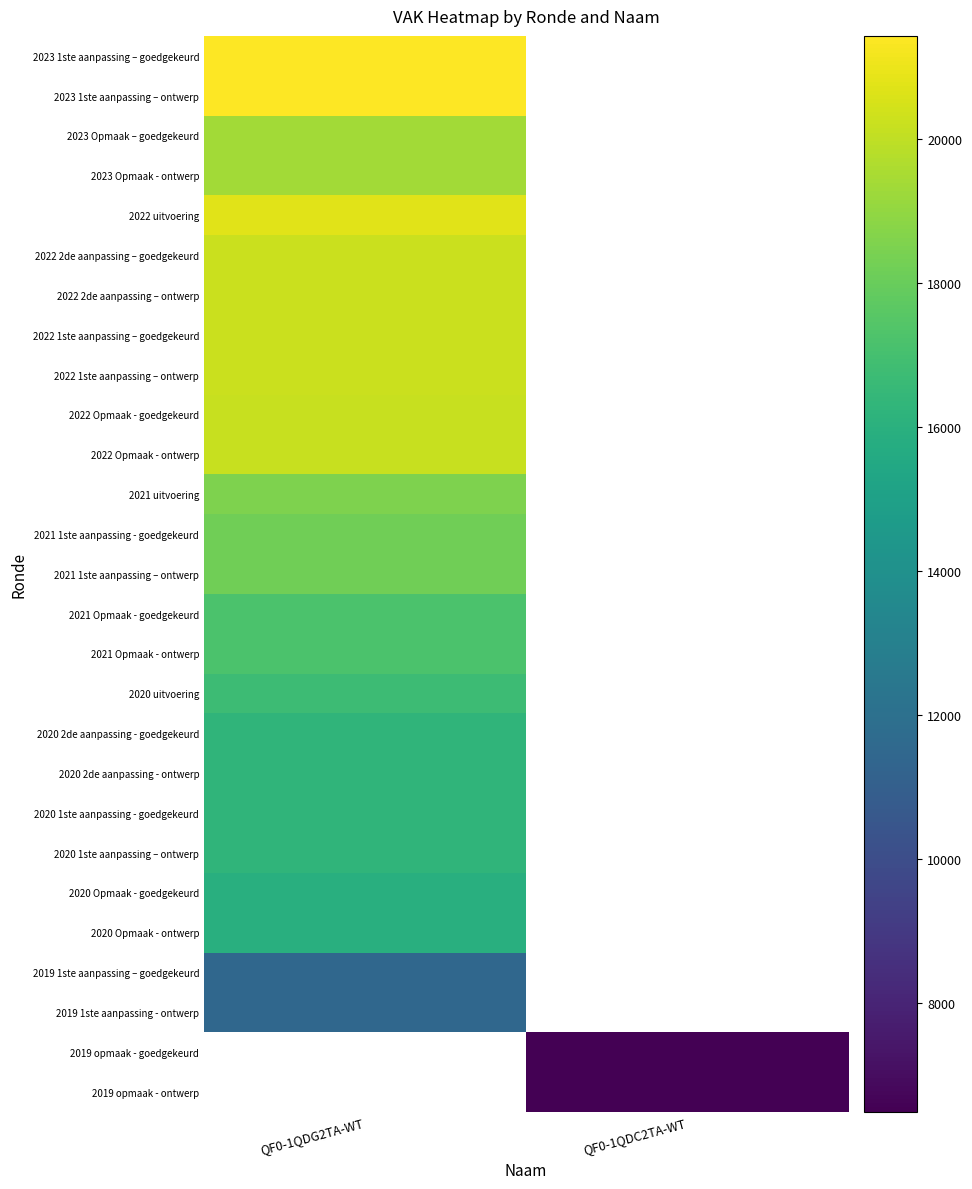

Which category has the highest value across all series?

QF0-1QDG2TA-WT